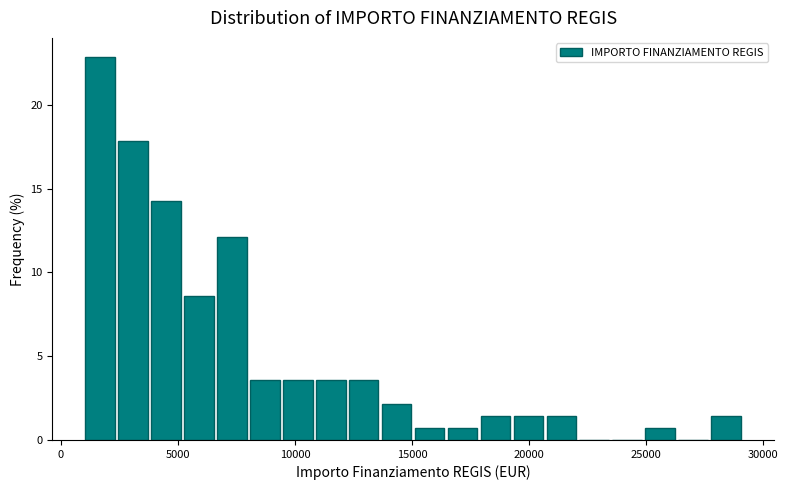

Read against the x-axis, roughly where is the centre of the tallest bar?

1500